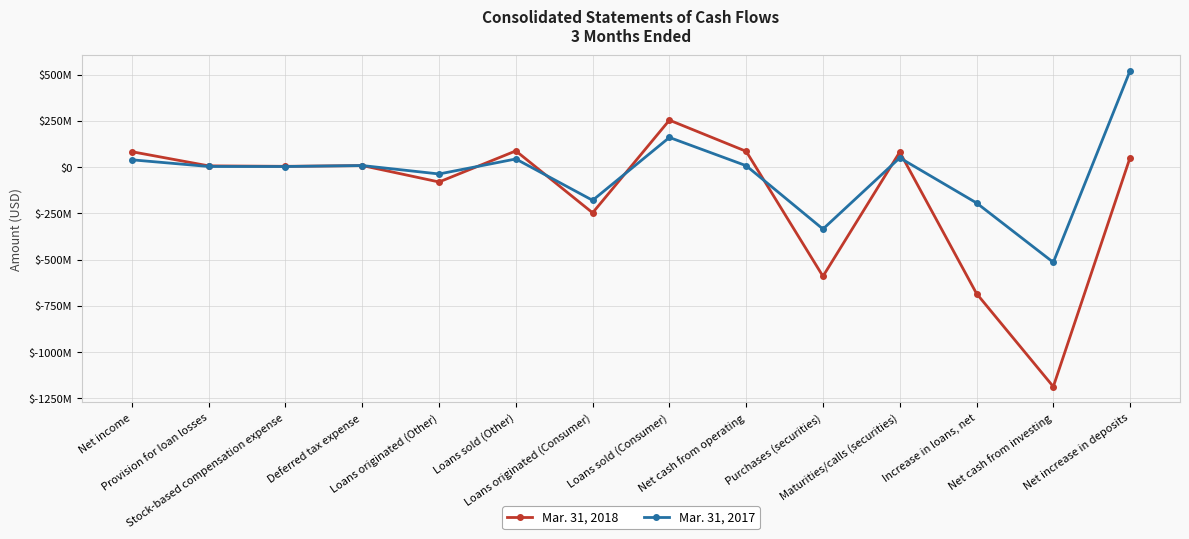

Where do Mar. 31, 2018 and Mar. 31, 2017 first cross each other?

Stock-based compensation expense and Deferred tax expense